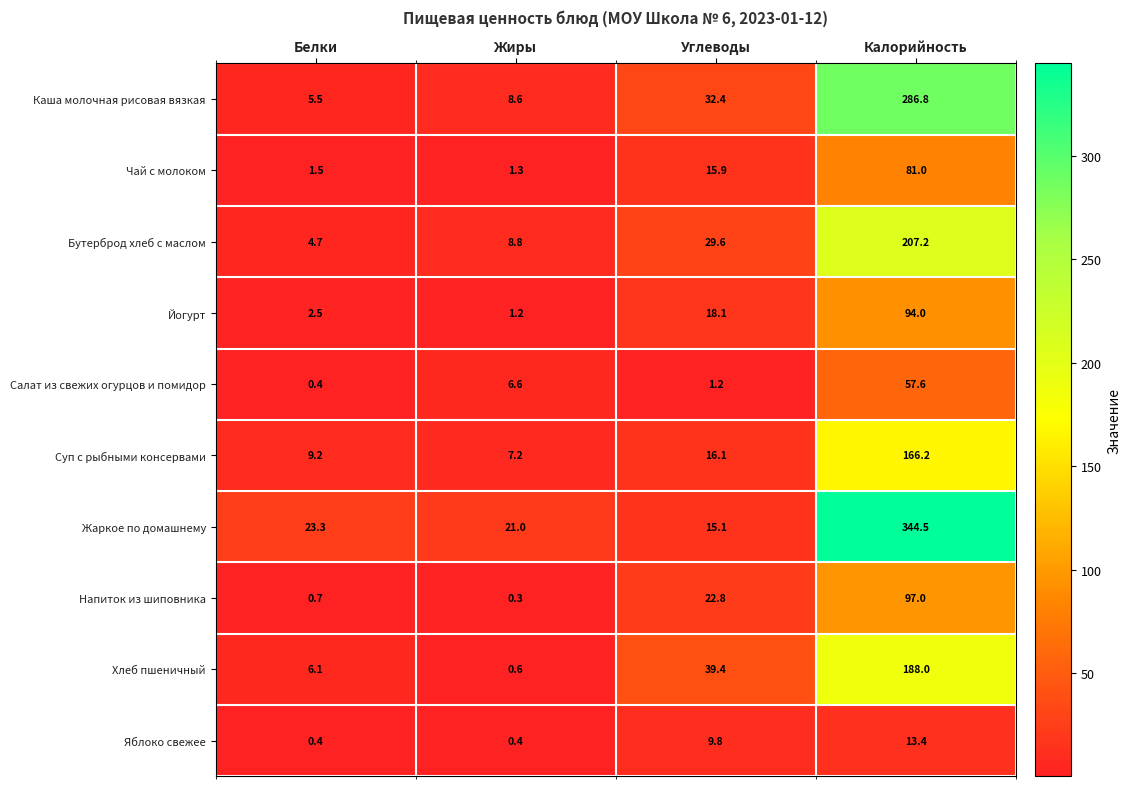

How many values in the Жаркое по домашнему series are below 23?

2